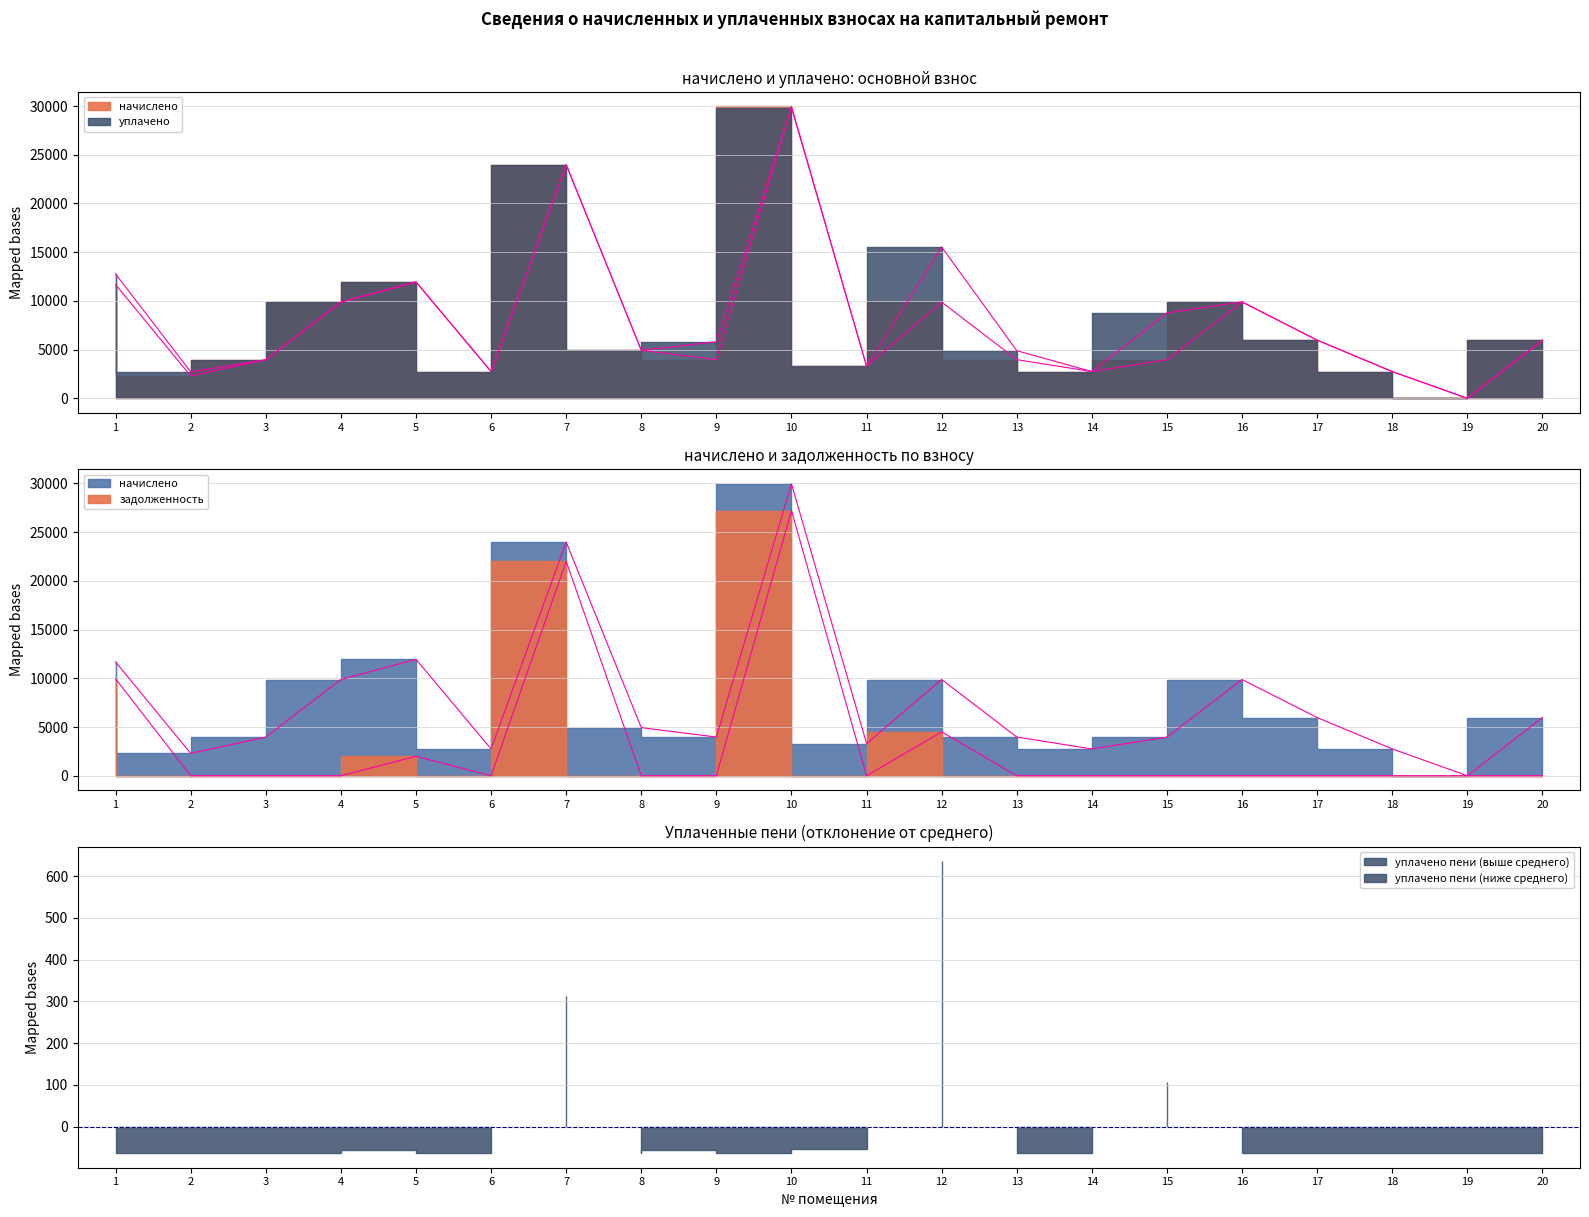

What is the sum of the уплачено values at 8 and 16?

14846.9